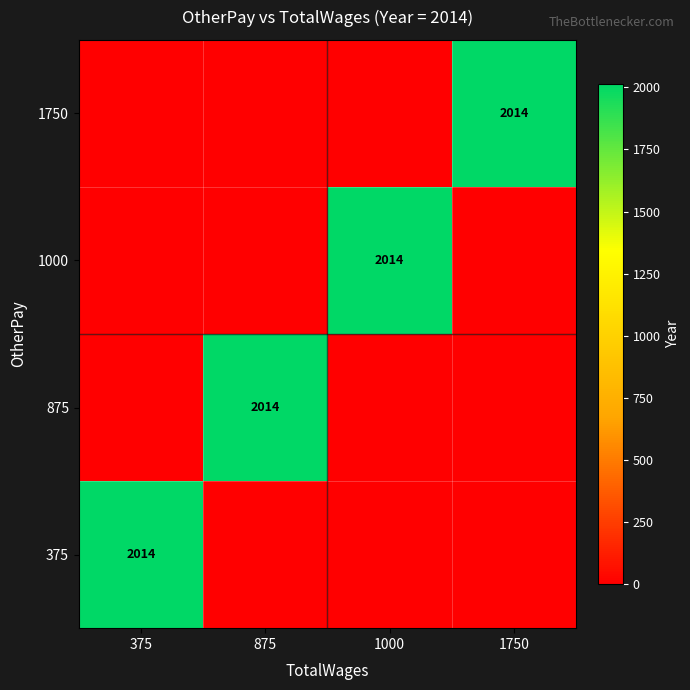

True or false: 1000 has a value of 2014 at 1000.

True